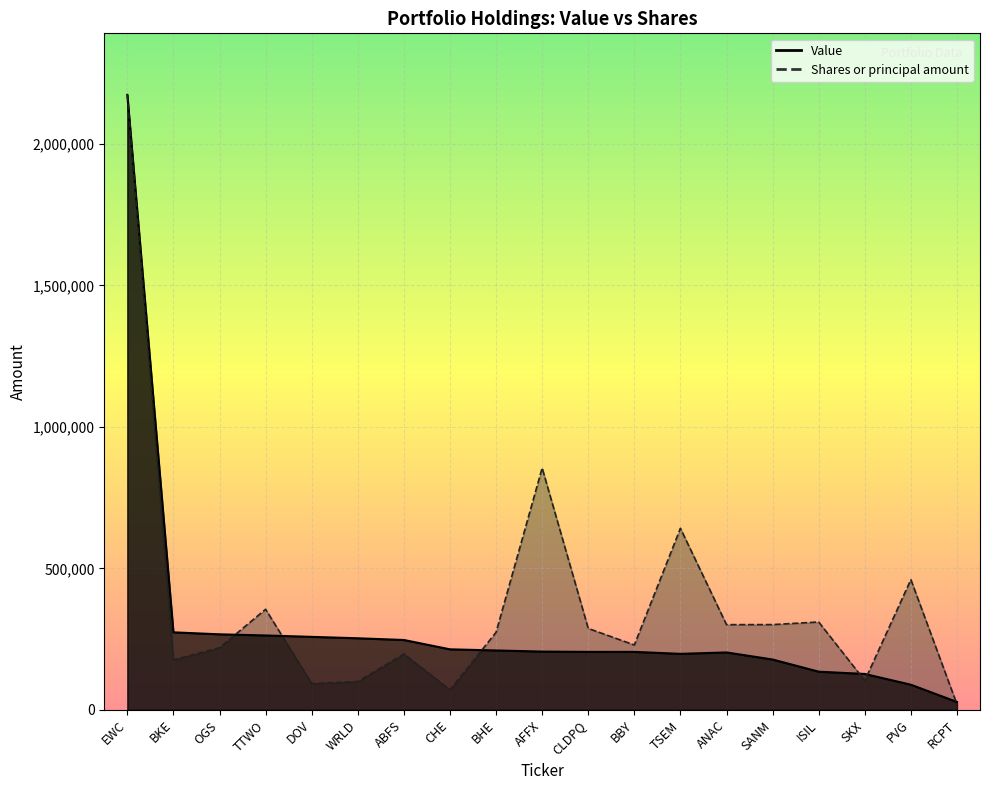

List the labels in order of Value value, largest first.

EWC, BKE, OGS, TTWO, DOV, WRLD, ABFS, CHE, BHE, AFFX, CLDPQ, BBY, ANAC, TSEM, SANM, ISIL, SKX, PVG, RCPT